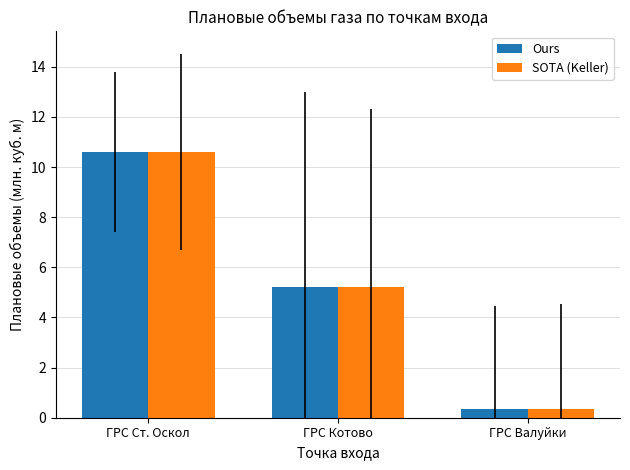

What are all the series names shown in the legend?

Ours, SOTA (Keller)